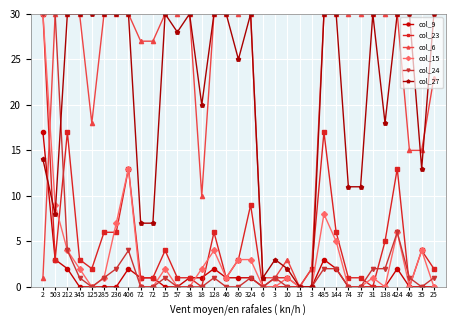

How many series are shown in this chart?

6